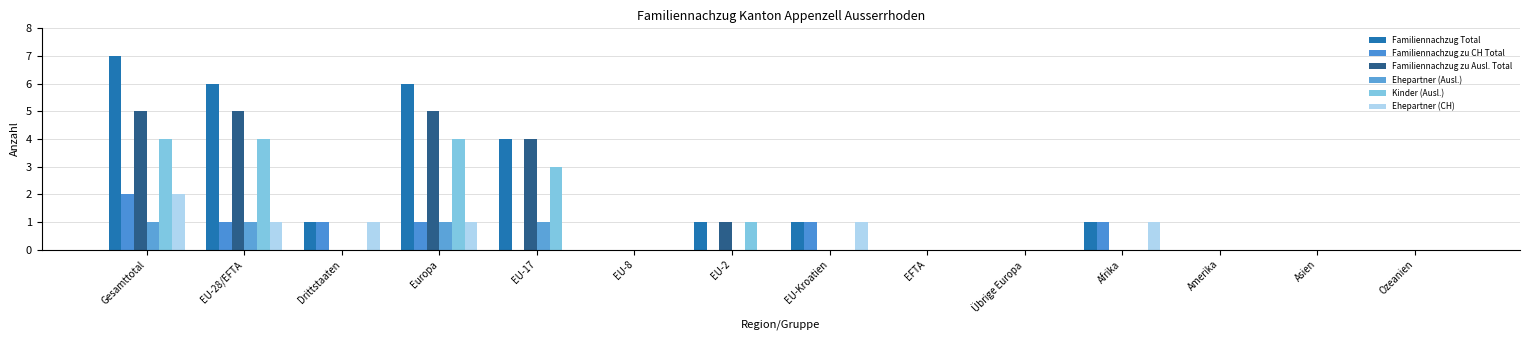

What are all the series names shown in the legend?

Familiennachzug Total, Familiennachzug zu CH Total, Familiennachzug zu Ausl. Total, Ehepartner (Ausl.), Kinder (Ausl.), Ehepartner (CH)